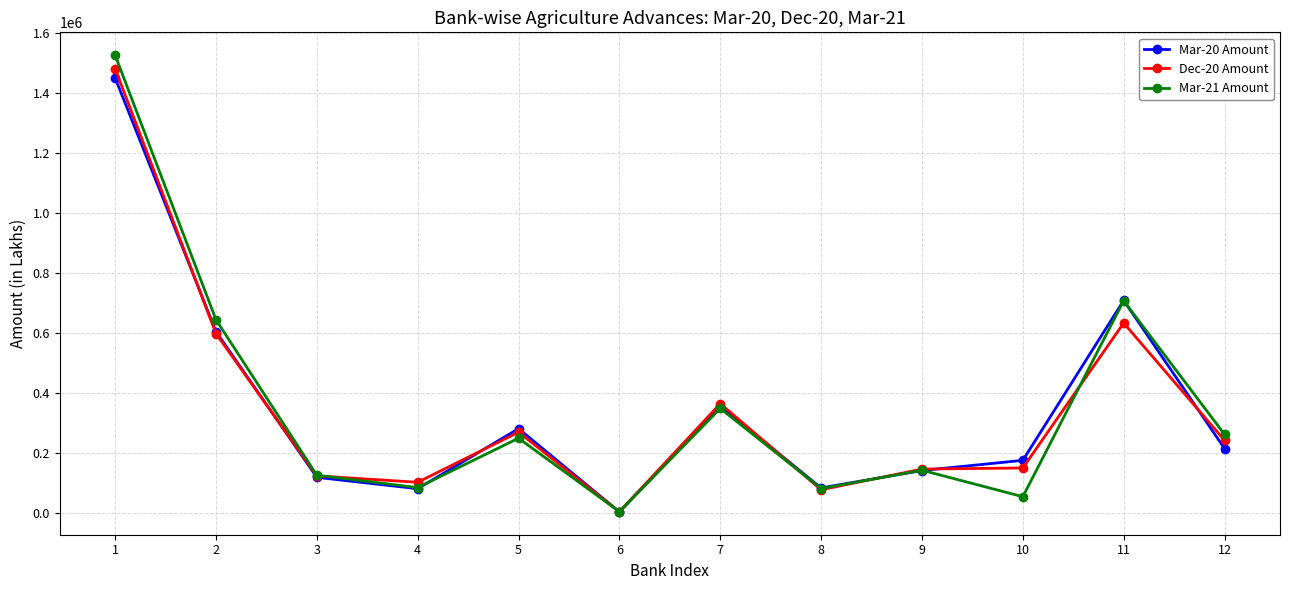

True or false: Mar-21 Amount has more than 0 points higher than both neighbors.

True